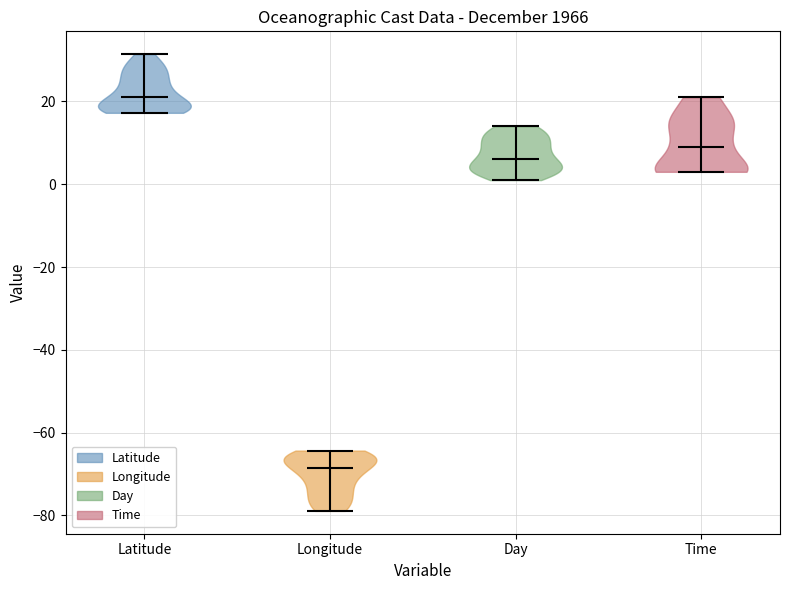

Which violin has the highest median line?

Latitude